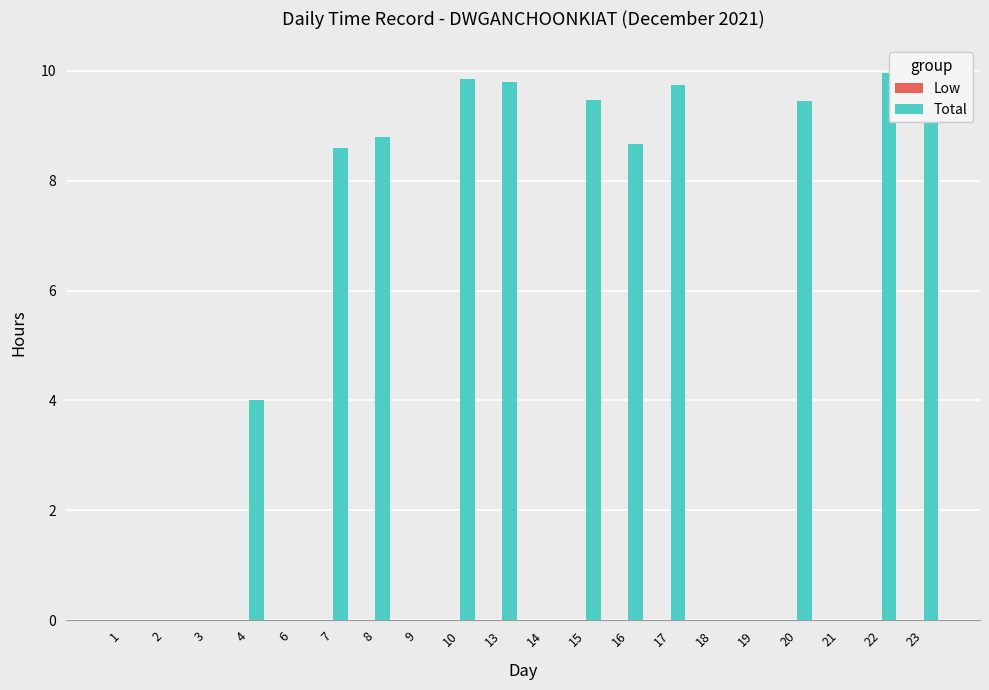

What is the greatest value displayed?

10.0